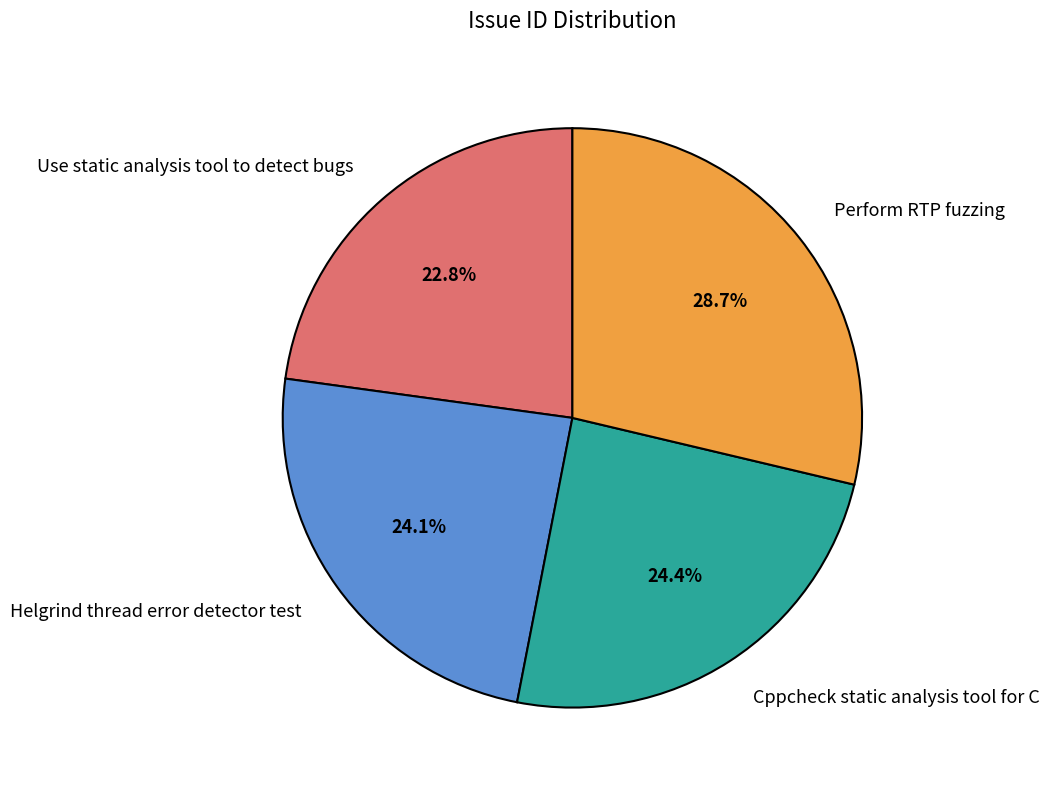

Is Use static analysis tool to detect bugs the majority of the pie?

No